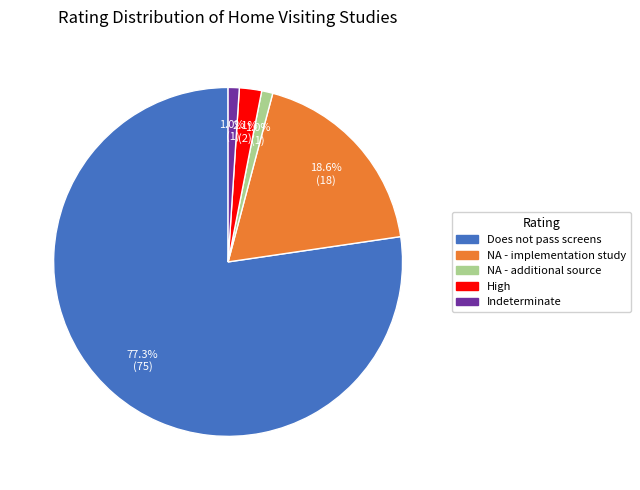

To the nearest percent, what is the difference between the largest and smallest slice percentages?

76%